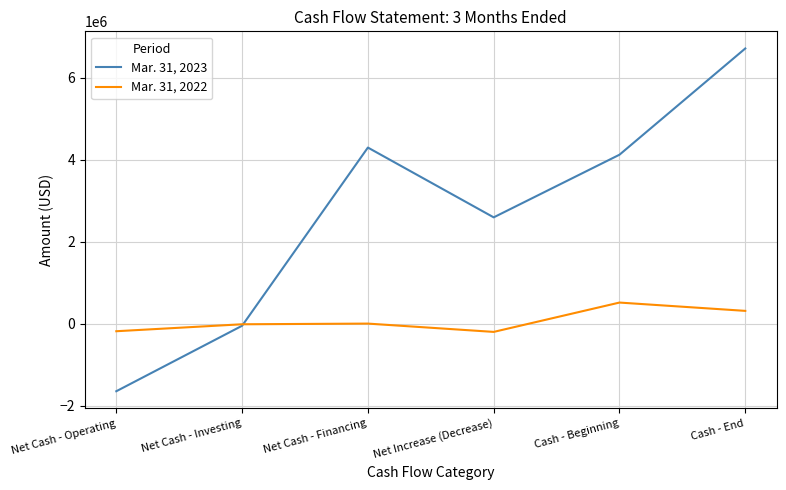

Which series ends up on top after the final intersection of Mar. 31, 2022 and Mar. 31, 2023?

Mar. 31, 2023